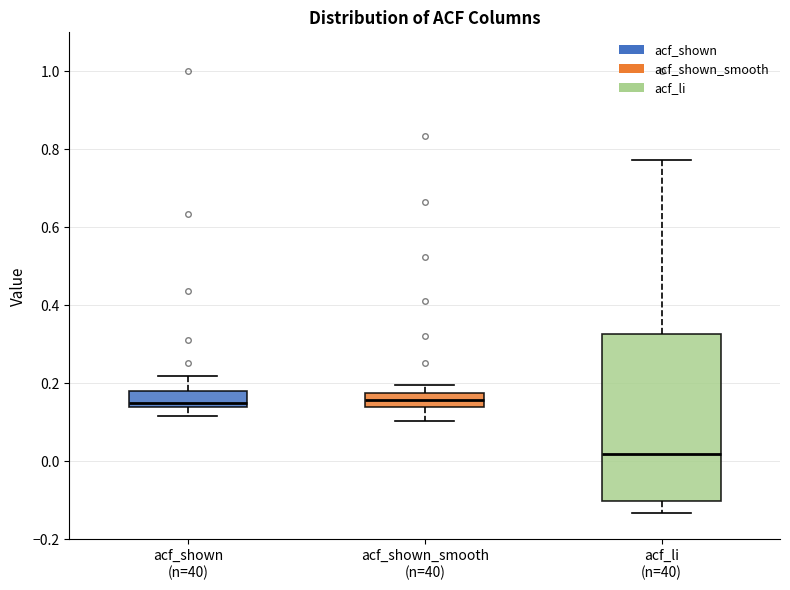

Which box's median line is the lowest?

acf_li (n=40)